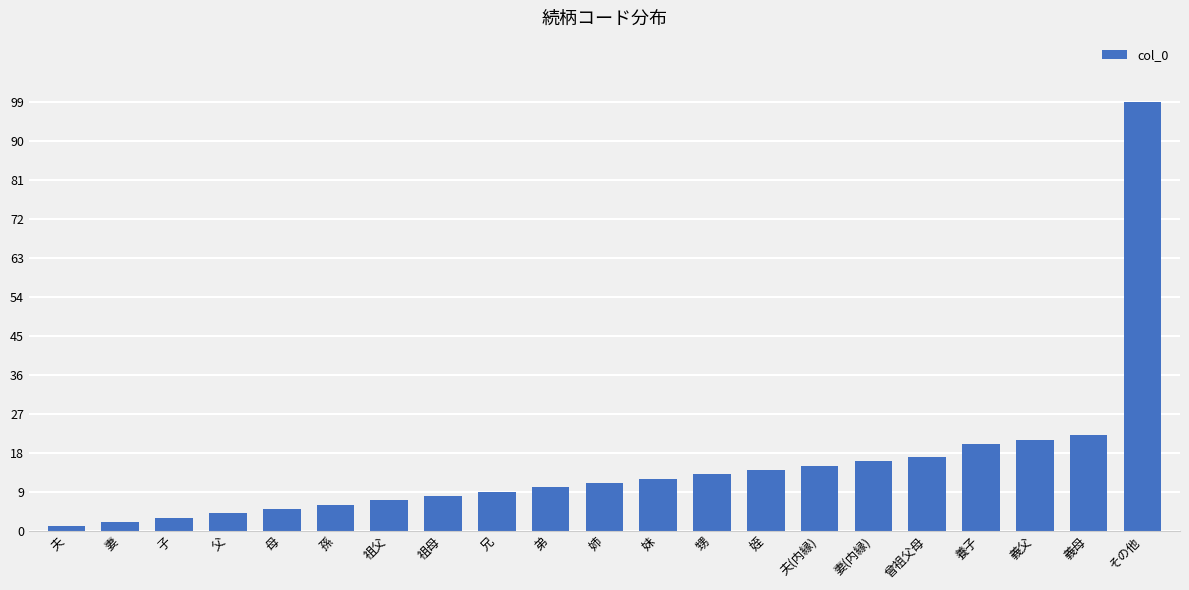

How many values are below 11?

10